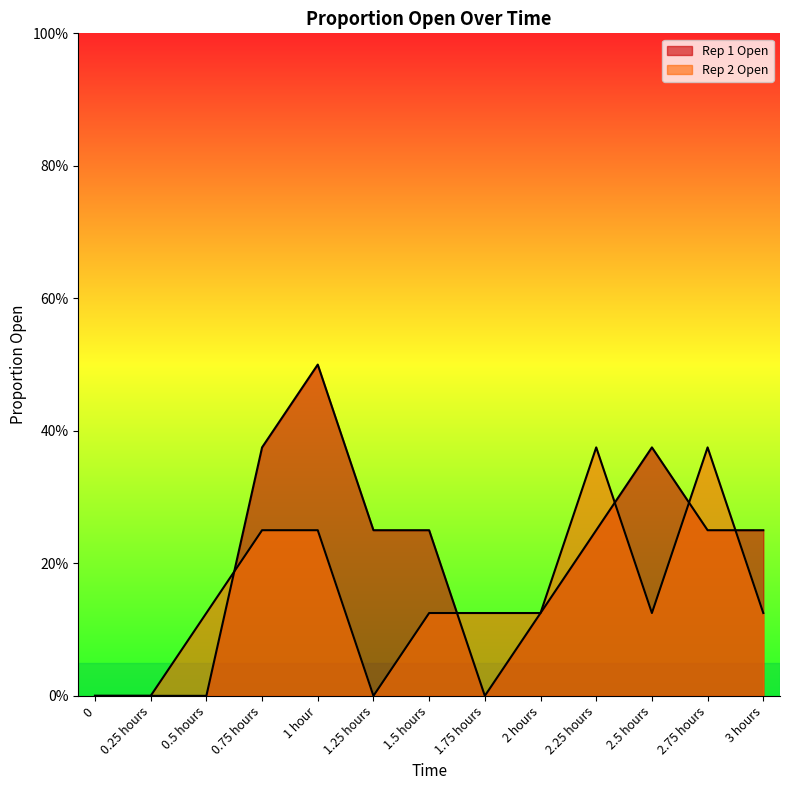

What is the label of the 12th point from the left?

2.75 hours